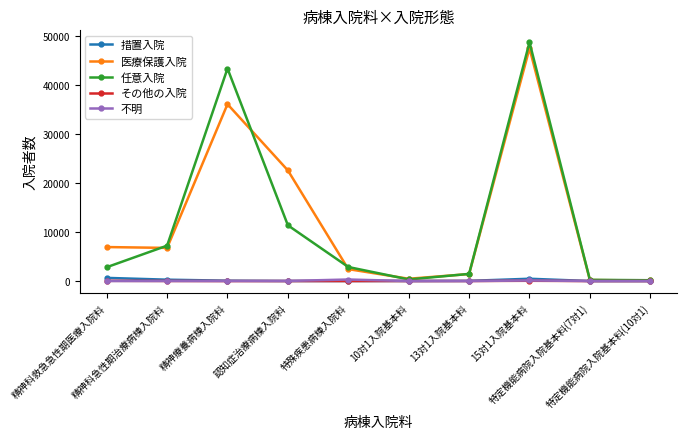

Count the number of categories in the chart.

10